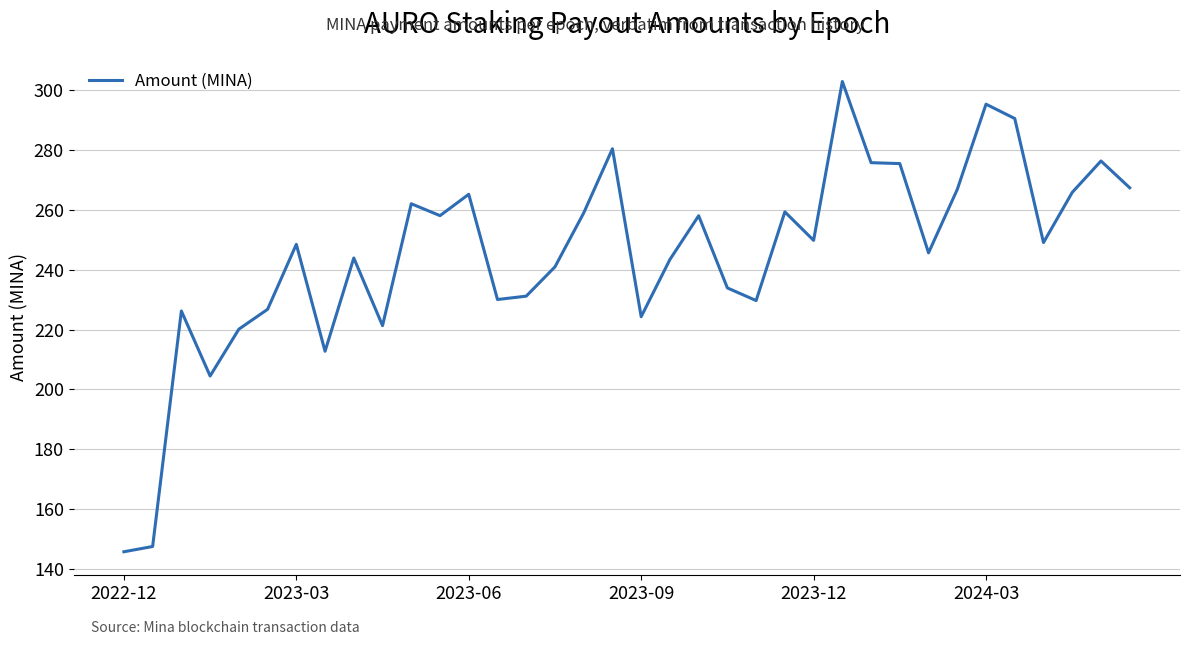

What is the difference between the maximum and minimum values?

156.9